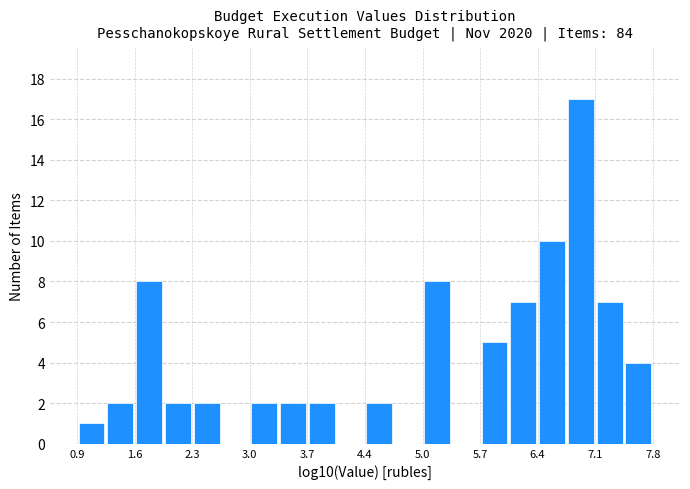

Read against the x-axis, roughly where is the centre of the tallest bar?

6.9